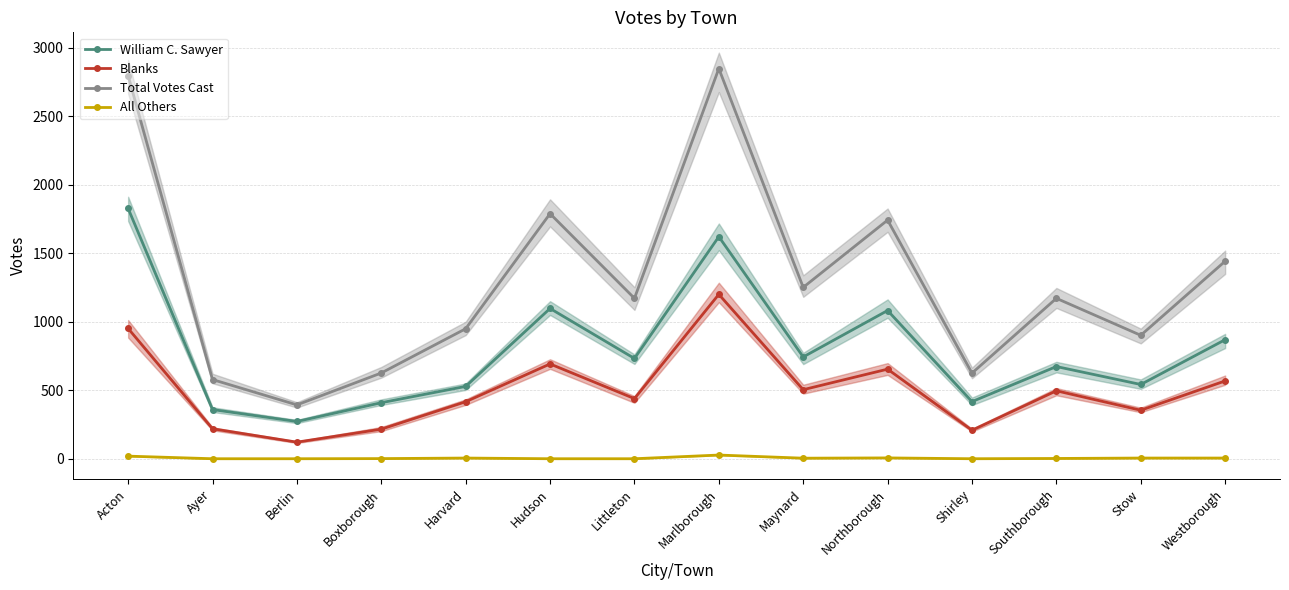

What is the label of the 13th point from the right?

Ayer